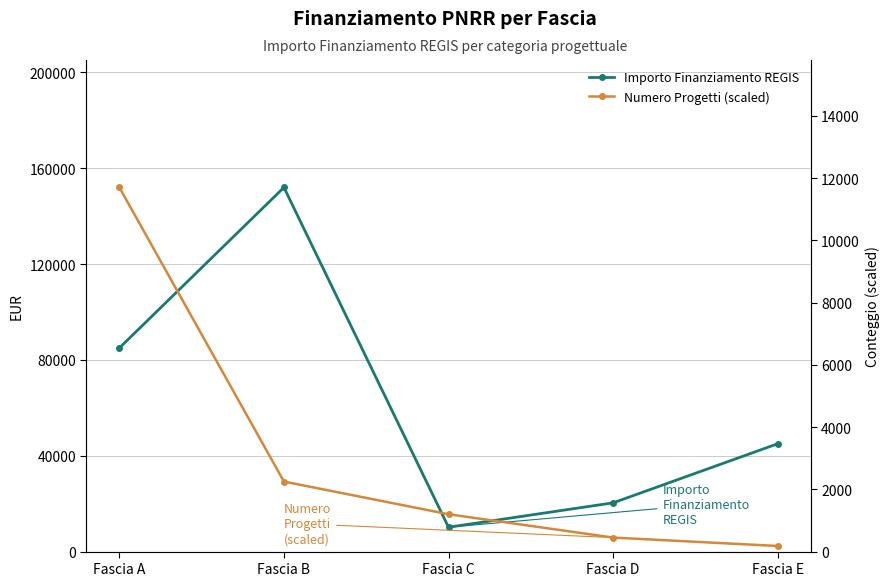

True or false: Numero Progetti (scaled) and Importo Finanziamento REGIS cross at least once.

False